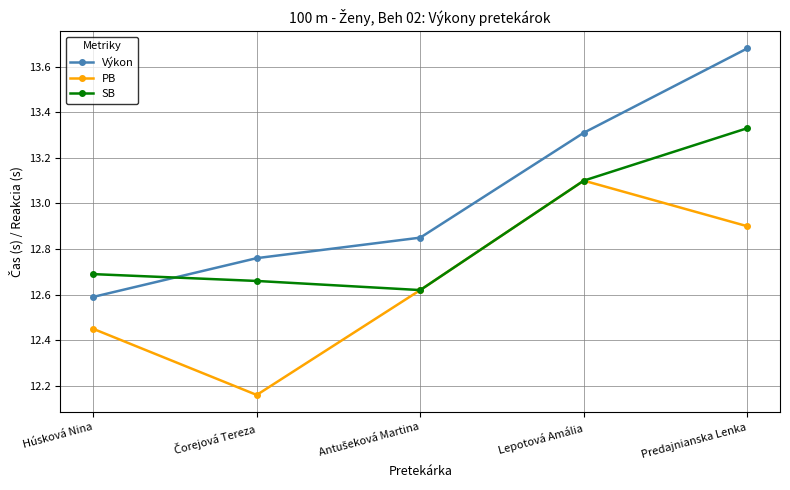

At which label does Výkon reach its peak?

Predajnianska Lenka